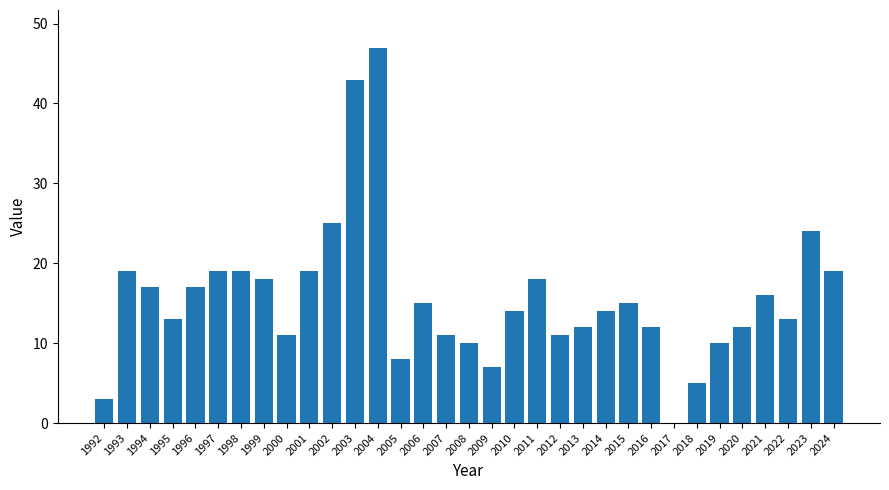

Reading left to right, extract all data points from this chart.

3	19	17	13	17	19	19	18	11	19	25	43	47	8	15	11	10	7	14	18	11	12	14	15	12	0	5	10	12	16	13	24	19